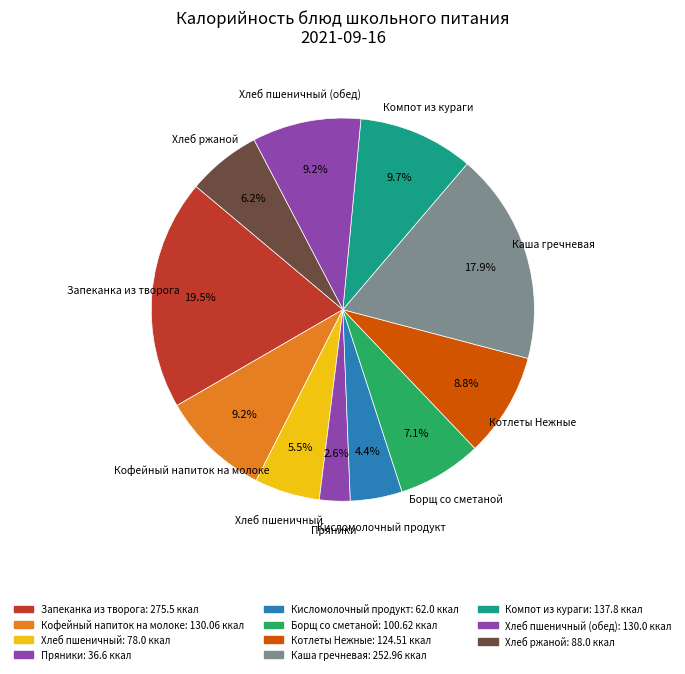

Count the number of slices in the pie.

11